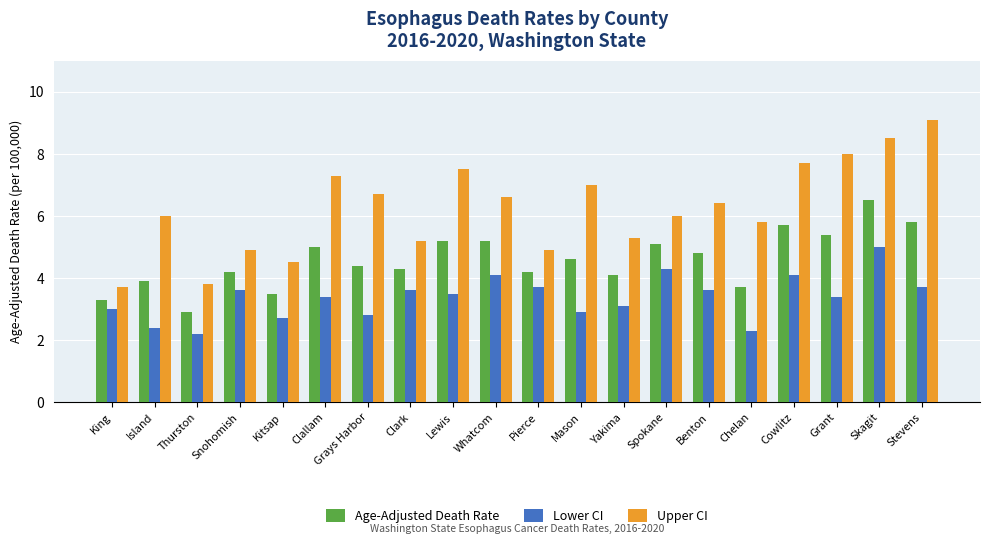

Between Chelan and Skagit, which series saw the biggest shift?

Age-Adjusted Death Rate